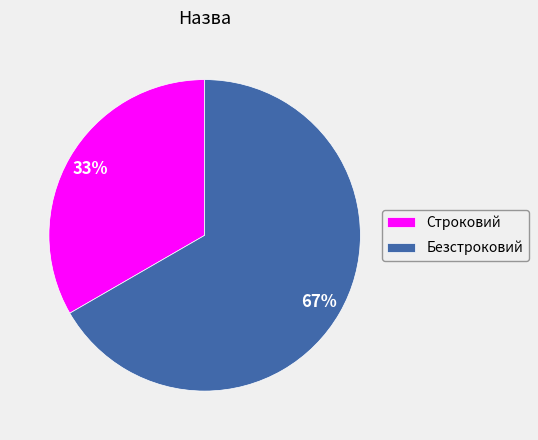

Do Строковий and Безстроковий together represent more than half of the pie?

Yes